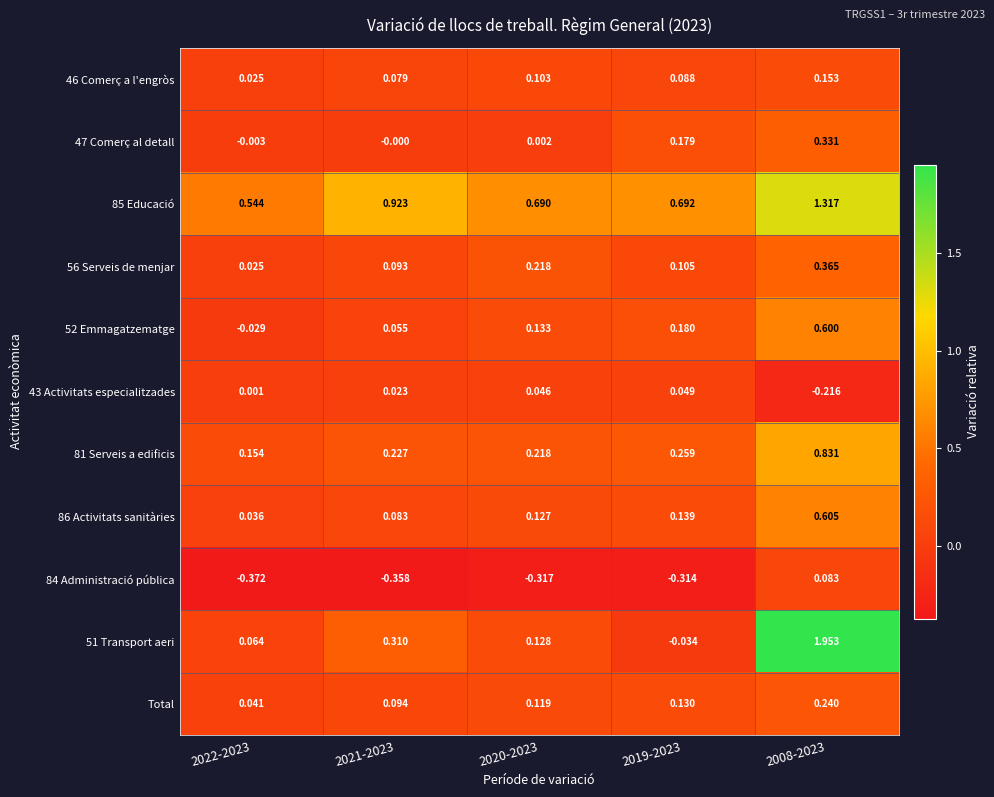

Which label corresponds to the smallest value in the chart?

2022-2023